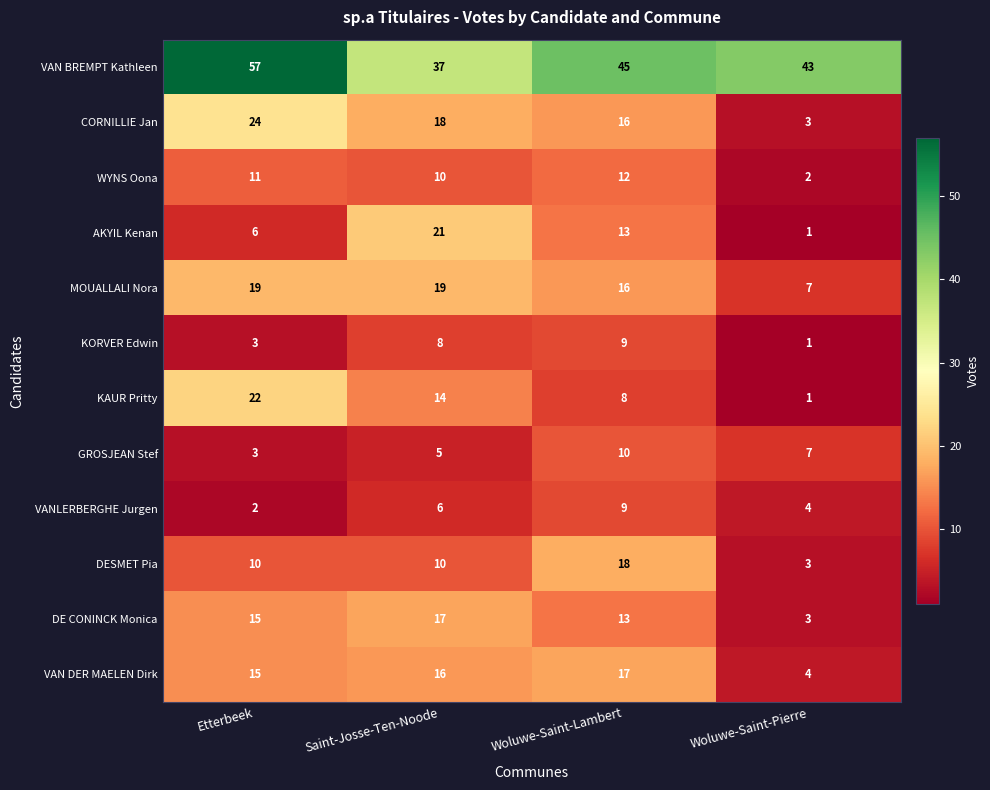

What is the difference between the maximum and minimum values in the DE CONINCK Monica series?

14